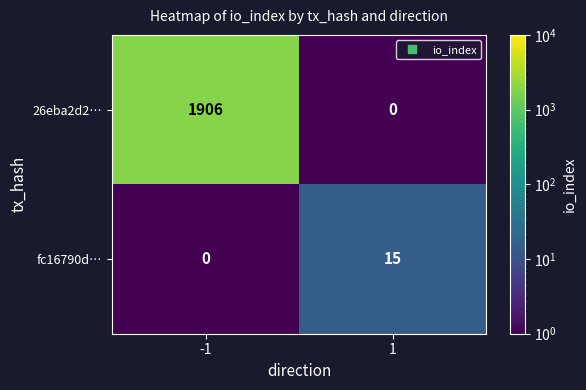

The value of fc16790d… at 1 is 4. True or false?

False